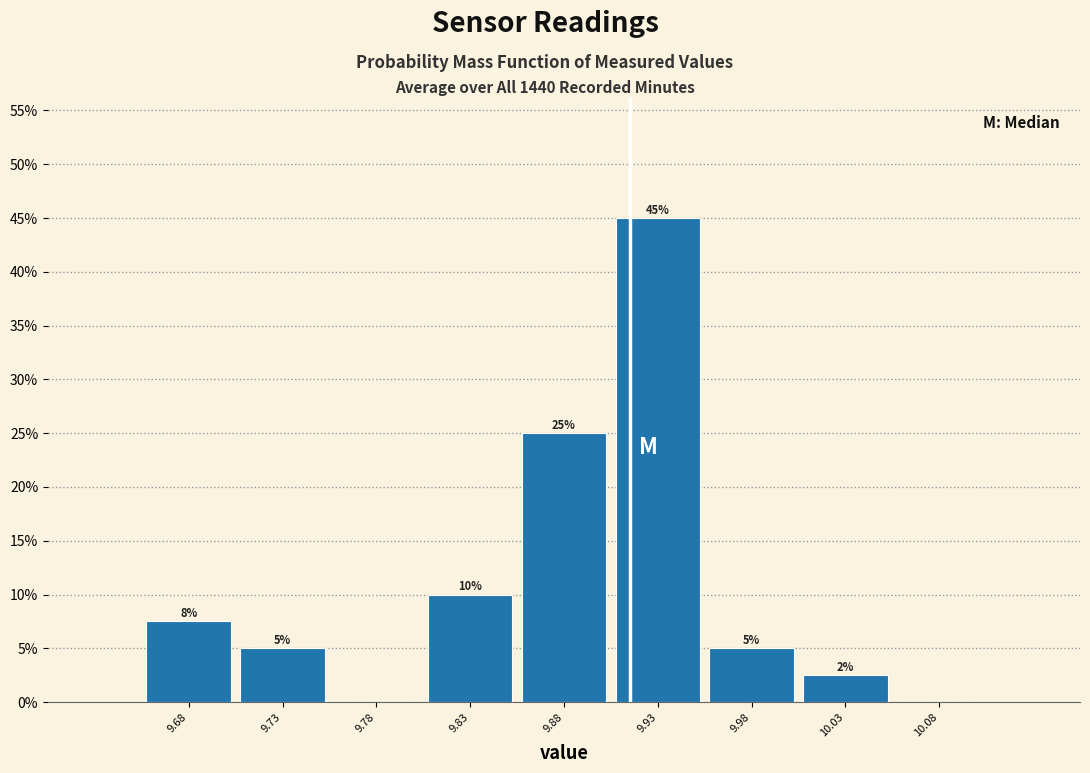

Over which range of the x-axis is the bar tallest?

9.90 to 9.95